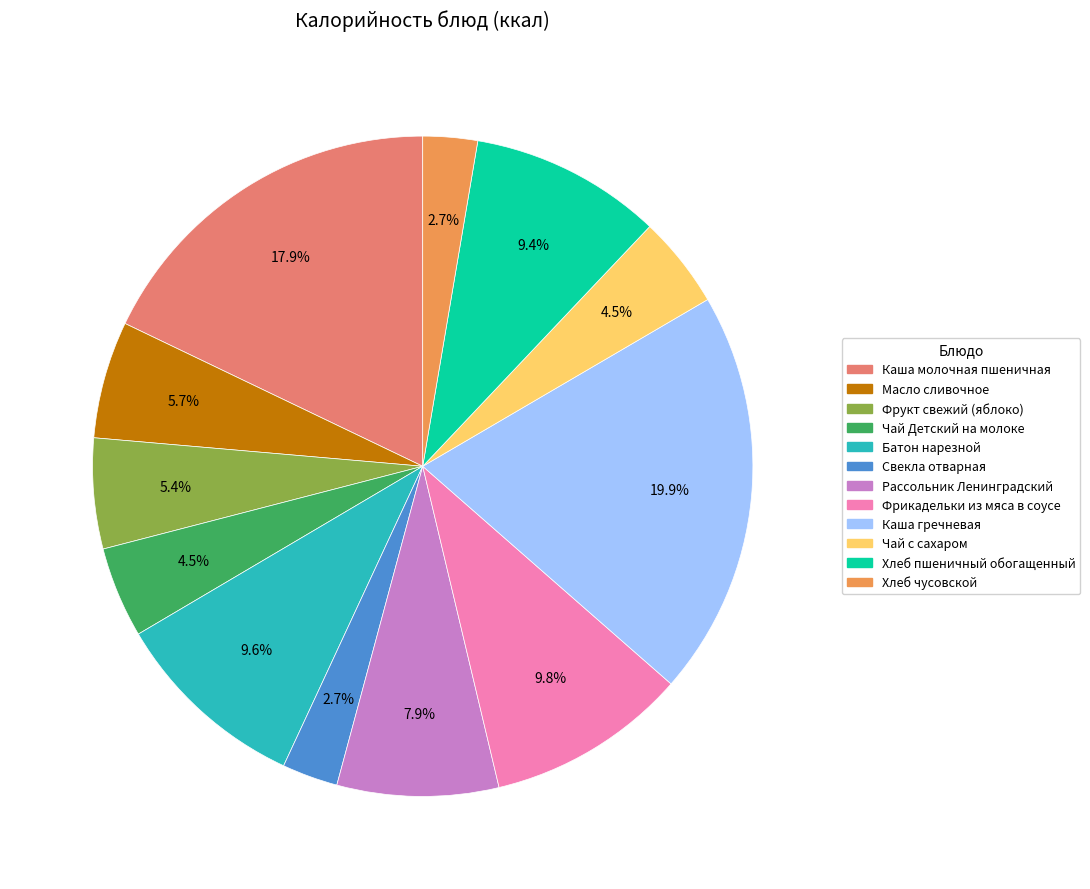

Does Хлеб чусовской represent more than half of the total?

No